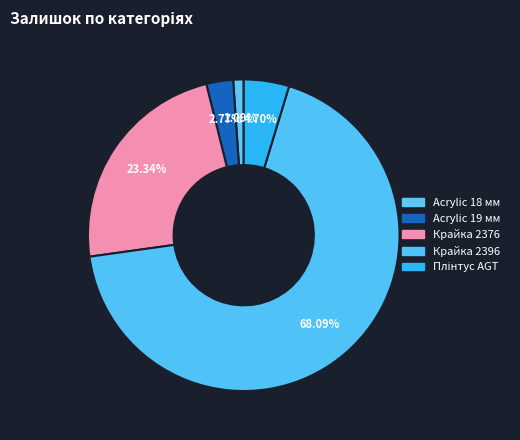

What percentage is NOT represented by Плінтус AGT?

95.3%